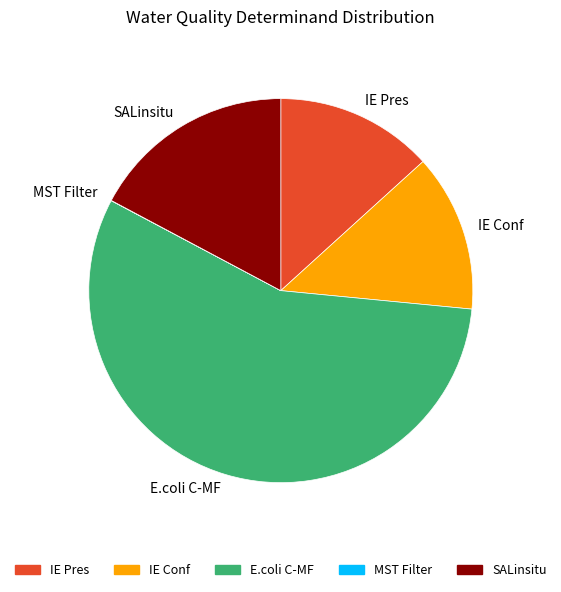

Which category has the biggest portion of the pie?

E.coli C-MF